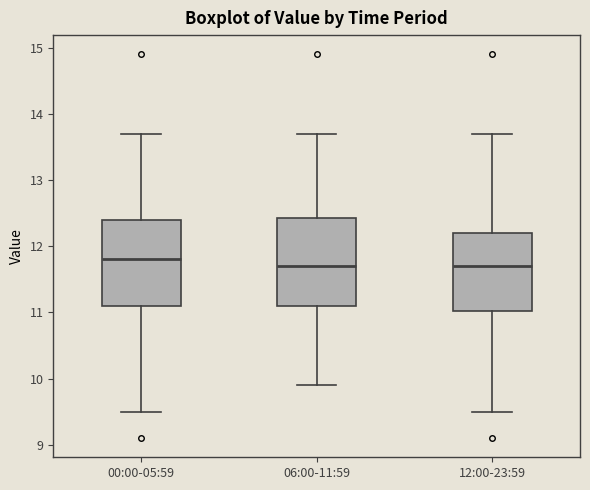

Reading left to right, transcribe this box plot: for each box, give where its median line is, the range the box spans, and where its two whiskers end, as read against the y-axis. The values are not printed on the chart, so give them approximately, as read against the axis.

00:00-05:59: median 11.8, box 11.1 to 12.4, whiskers 9.5 to 13.7
06:00-11:59: median 11.7, box 11.1 to 12.4, whiskers 9.9 to 13.7
12:00-23:59: median 11.7, box 11.0 to 12.2, whiskers 9.5 to 13.7